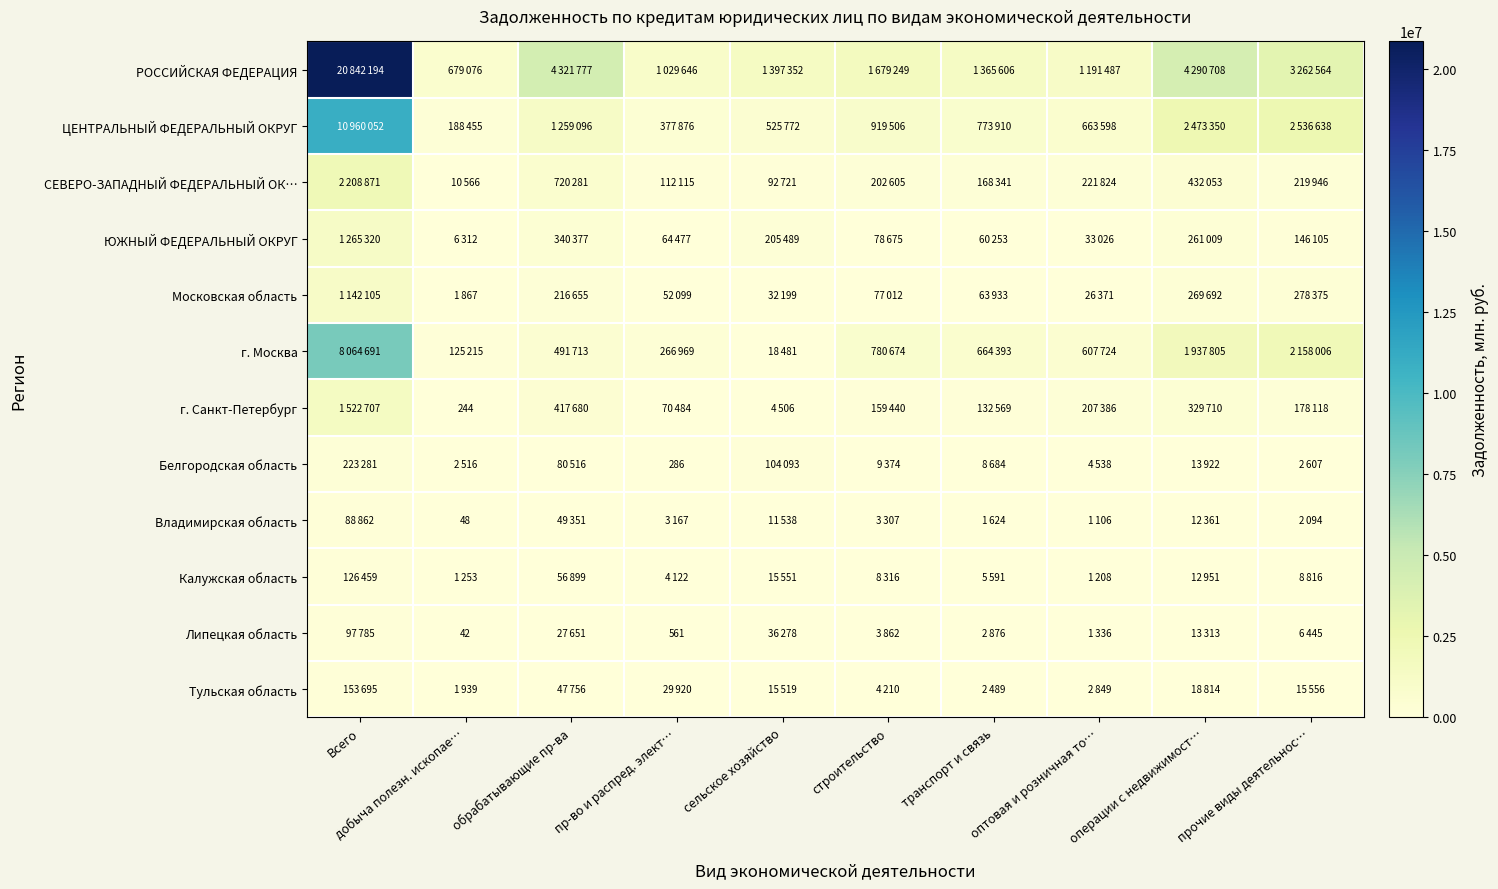

Which category has the highest value across all series?

Всего